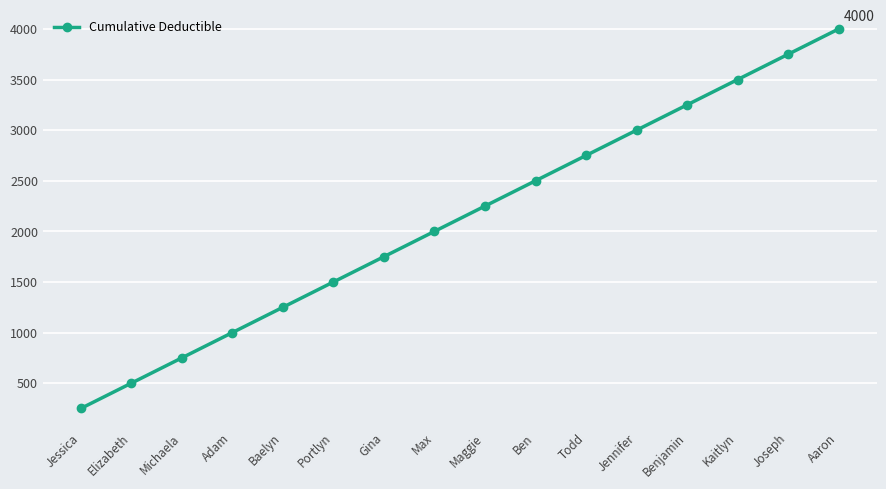

What is the greatest value displayed?

4000